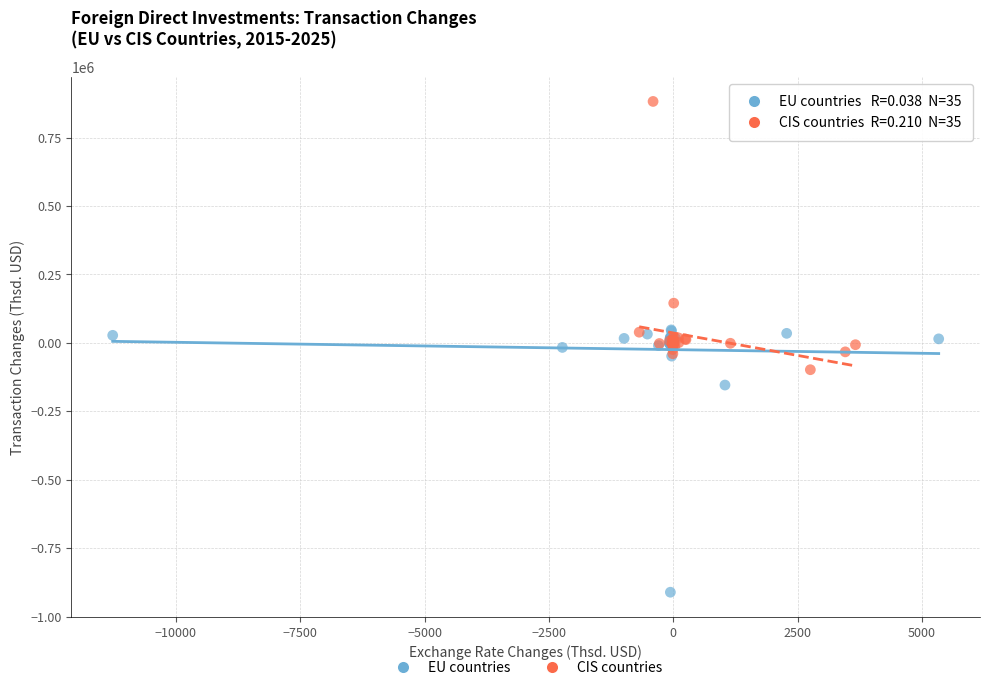

Which series reaches the minimum Y coordinate?

EU countries